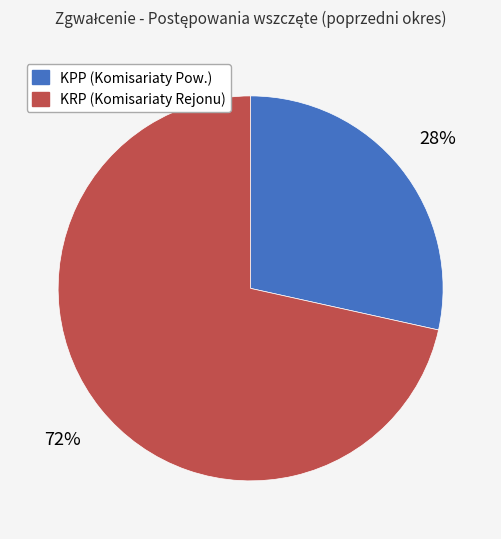

To the nearest percent, what portion does KRP (Komisariaty Rejonu) represent?

72%